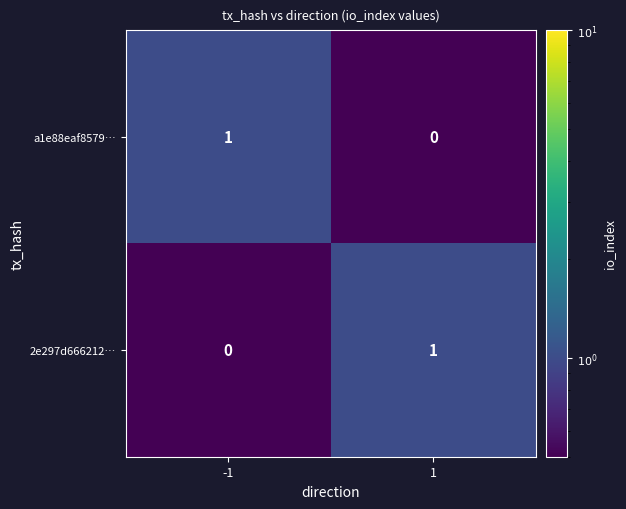

Rank the categories by a1e88eaf8579… value from highest to lowest.

-1, 1